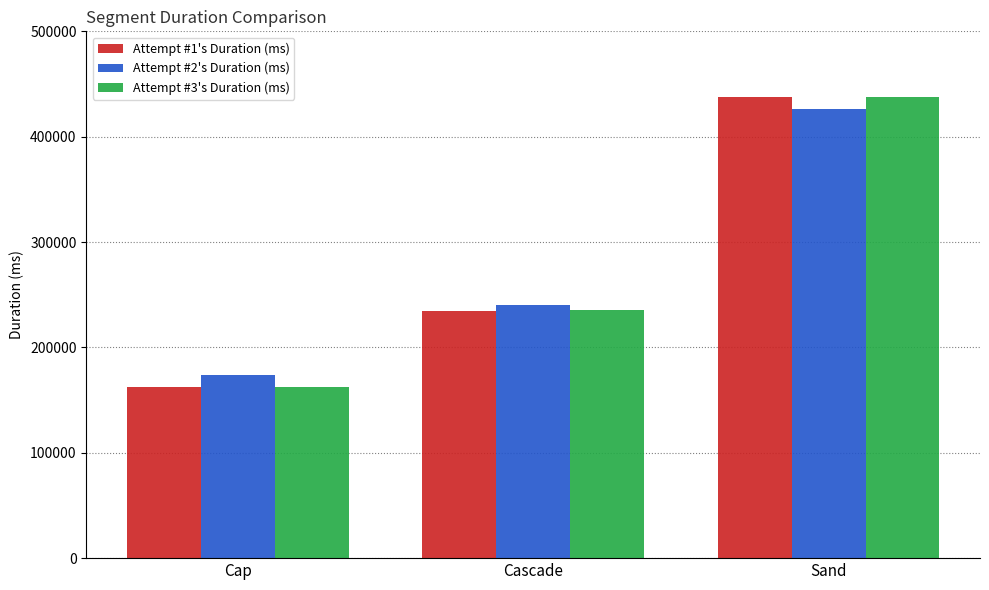

What is the spread (max minus min) of values at Cap?

11839